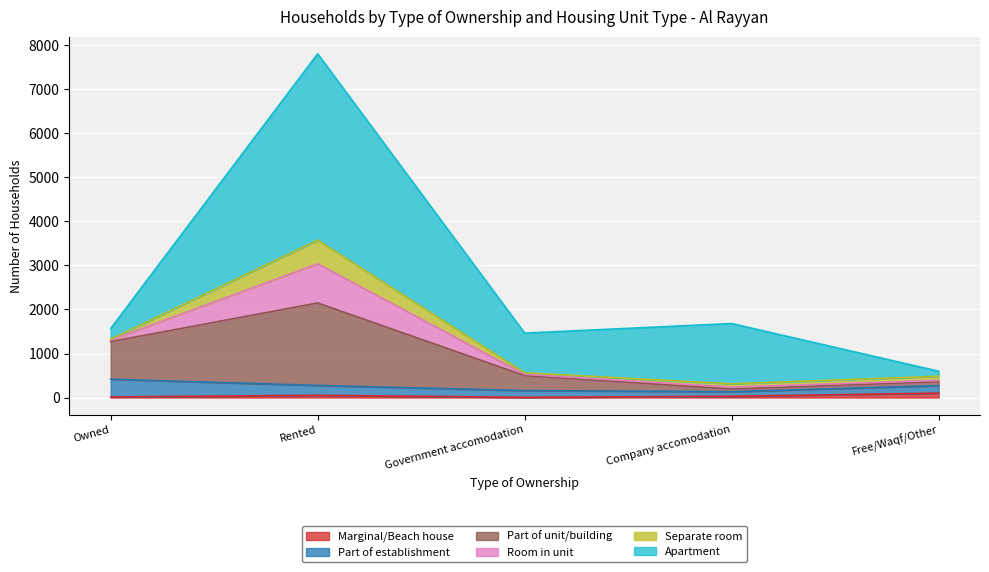

At which category does Room in unit reach its first local peak?

Rented